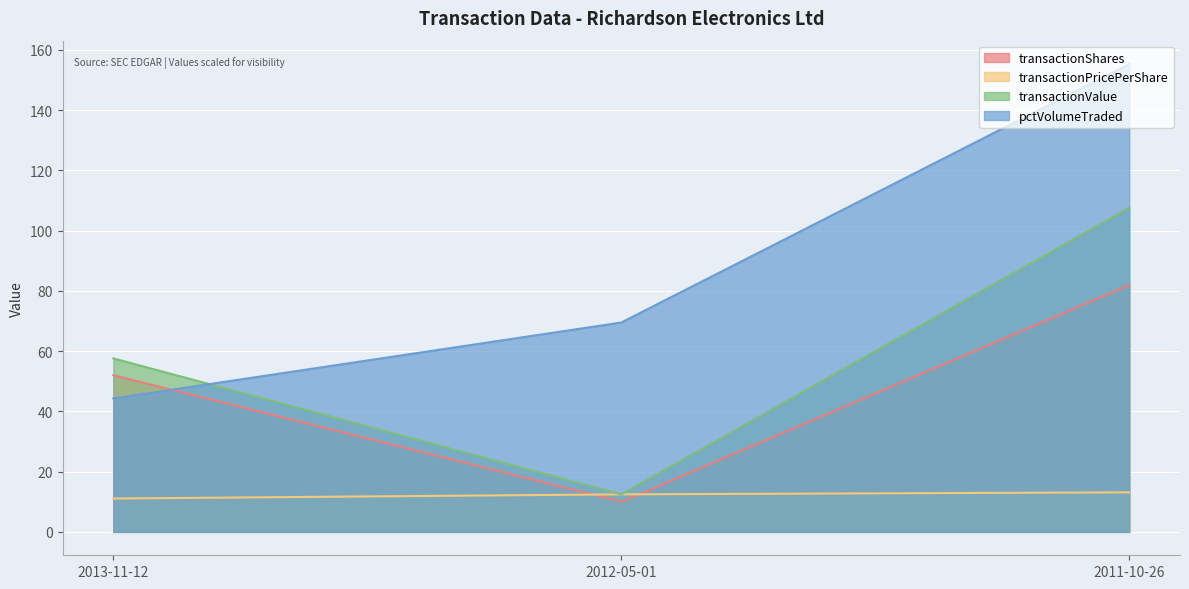

Which series has the largest total across all categories?

pctVolumeTraded